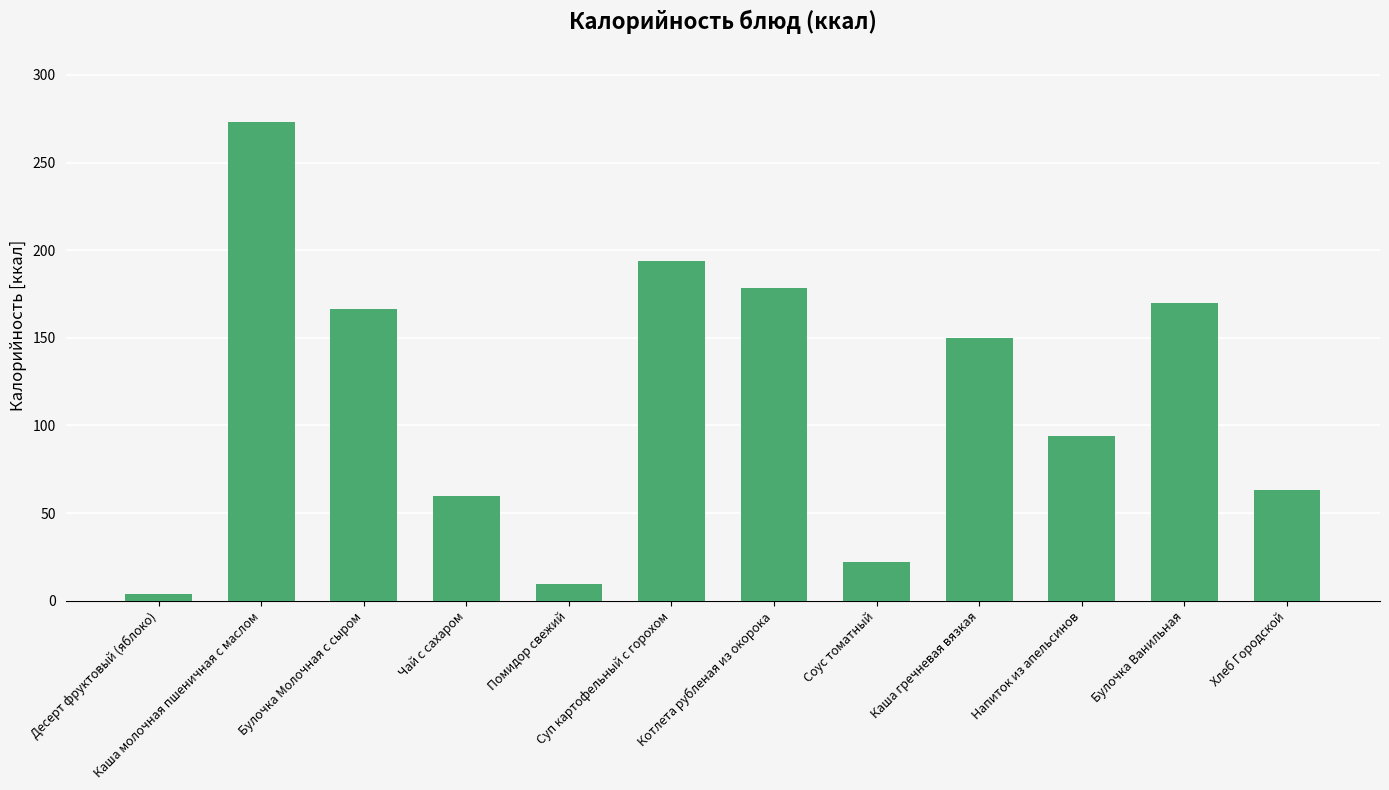

Which label corresponds to the smallest value in the chart?

Десерт фруктовый (яблоко)